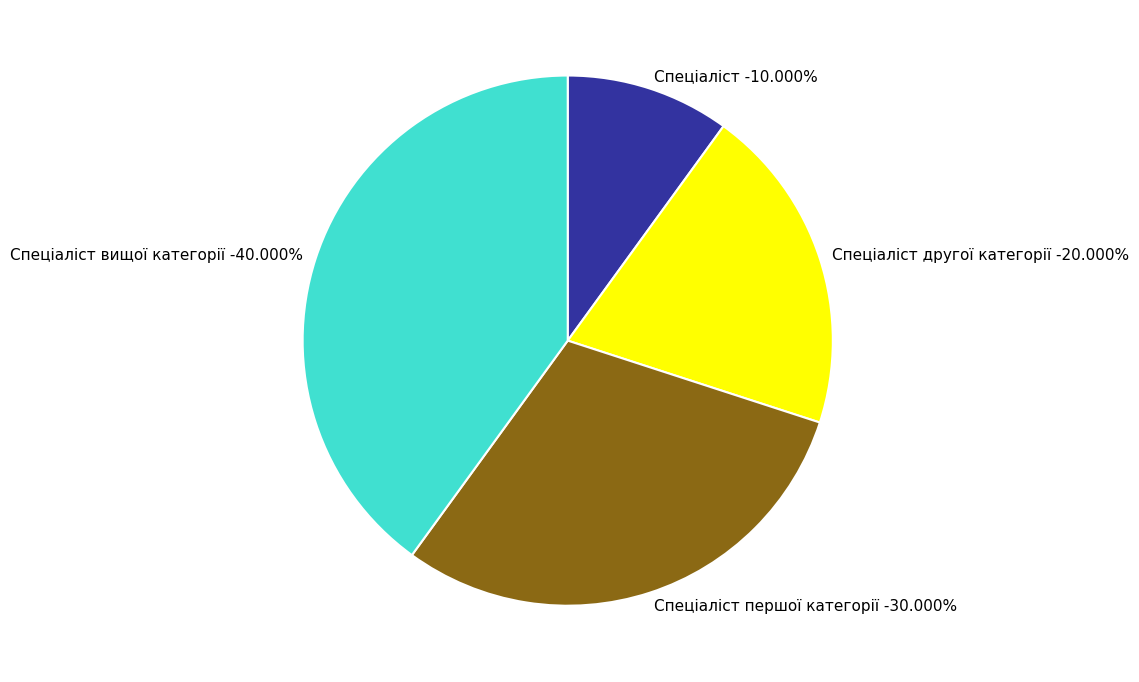

Approximately how many times larger is the value at Спеціаліст compared to Спеціаліст вищої категорії?

0.2